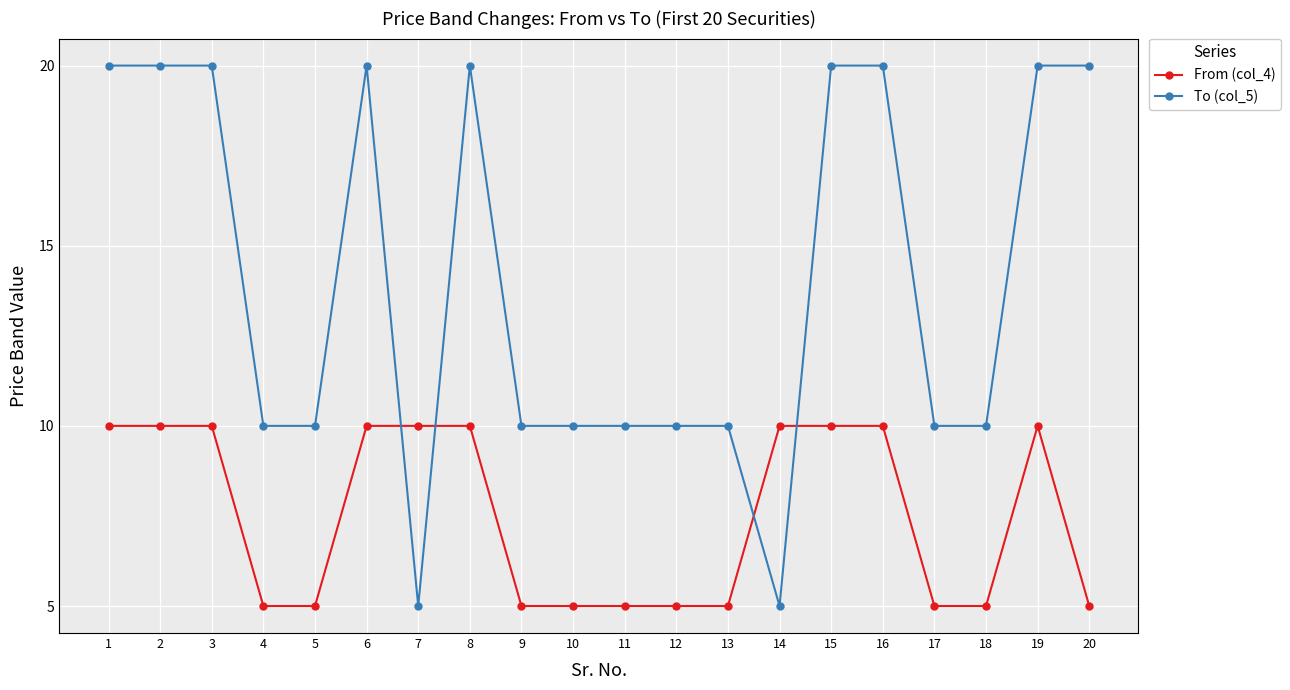

Reading right to left, extract all data points from this chart.

From (col_4): 5	10	5	5	10	10	10	5	5	5	5	5	10	10	10	5	5	10	10	10
To (col_5): 20	20	10	10	20	20	5	10	10	10	10	10	20	5	20	10	10	20	20	20